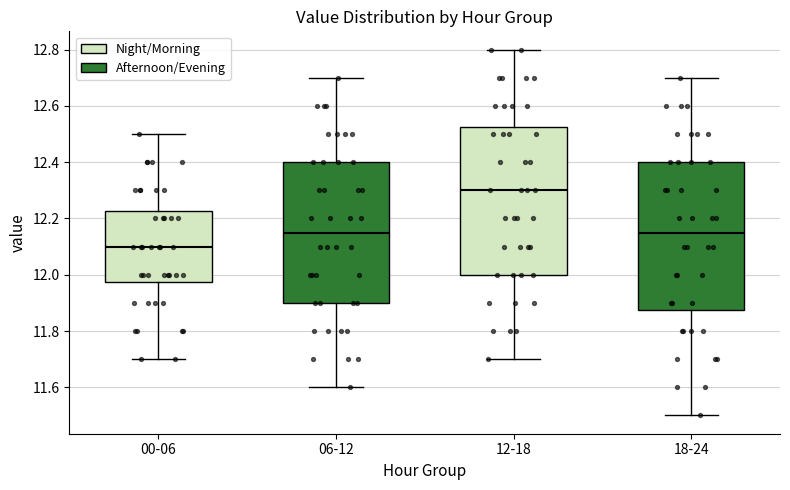

Reading left to right, read every box against the y-axis: the position of its median line, the range the box covers, and the ends of its whiskers. The values are not printed on the chart, so give them approximately, as read against the axis.

00-06: median 12.10, box 11.98 to 12.22, whiskers 11.70 to 12.50
06-12: median 12.16, box 11.90 to 12.40, whiskers 11.60 to 12.70
12-18: median 12.30, box 12.00 to 12.52, whiskers 11.70 to 12.80
18-24: median 12.16, box 11.88 to 12.40, whiskers 11.50 to 12.70